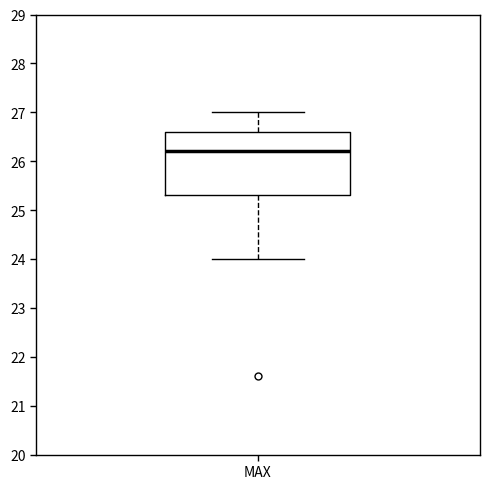

Where is the lower edge of the box for MAX on the y-axis? The values are not printed on the chart, so give them approximately, as read against the axis.

25.3